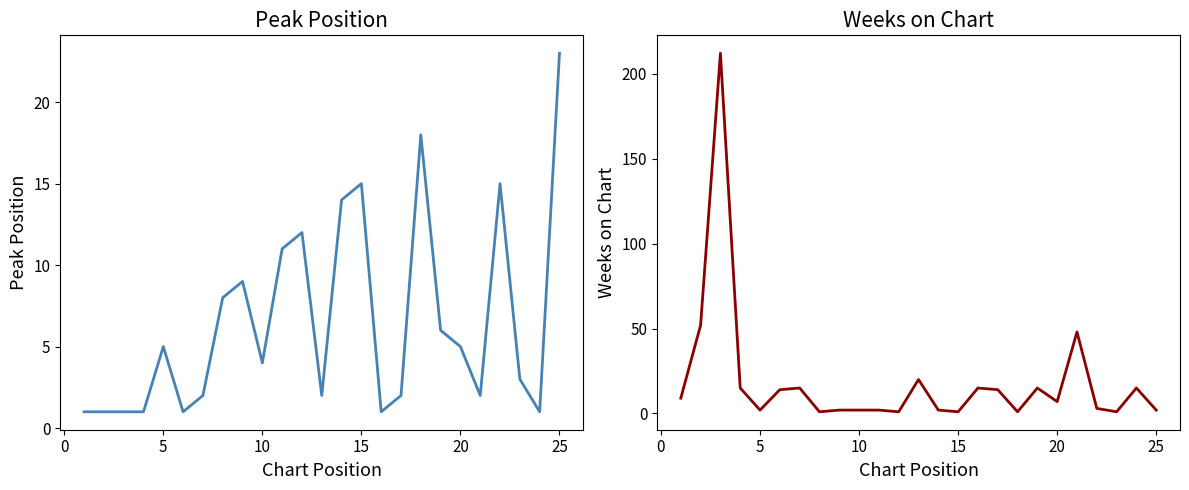

After their last crossing, which series has the higher values: Peak Position or Weeks on Chart?

Peak Position